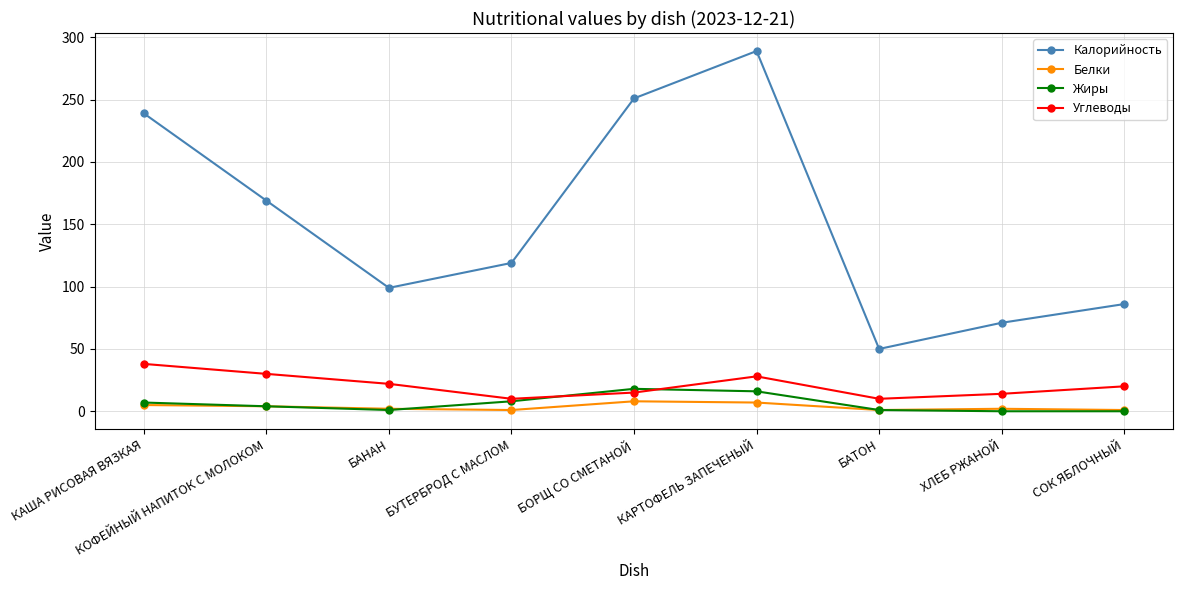

At which category is the sum across all series the highest?

КАРТОФЕЛЬ ЗАПЕЧЕНЫЙ